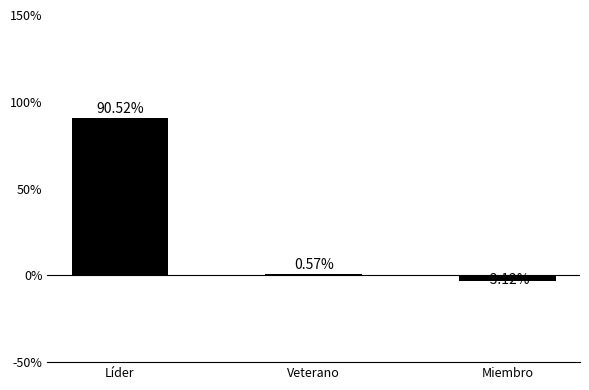

Where does the data first go above 0?

Líder